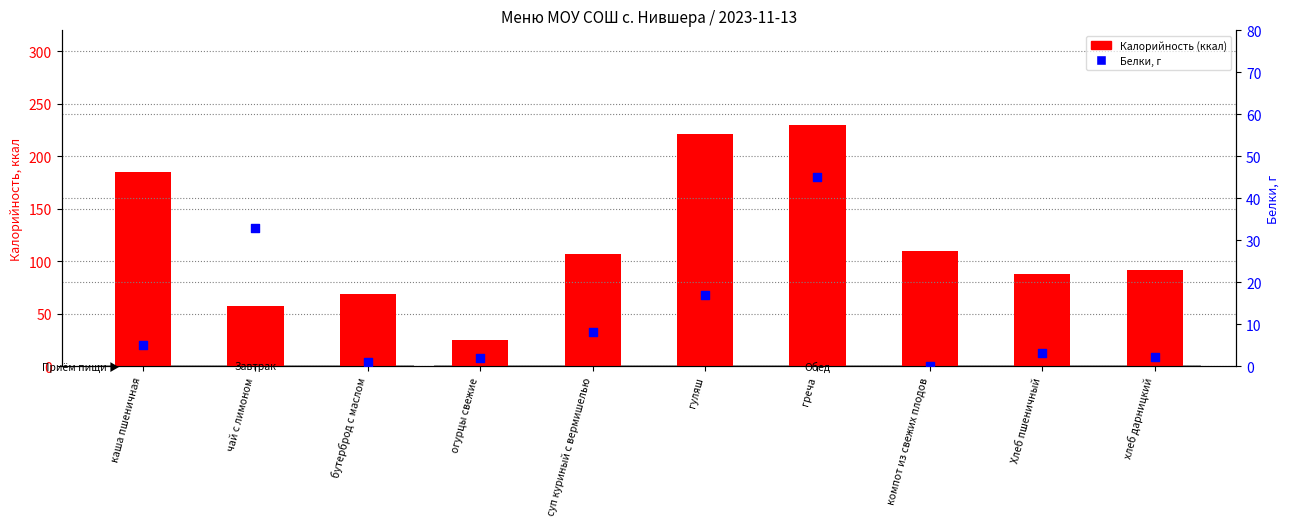

At which category is the sum across all series the highest?

греча